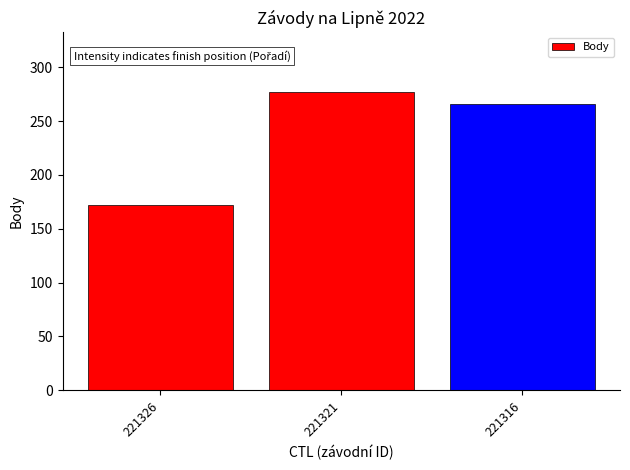

List the labels in order of value, smallest first.

221326, 221316, 221321